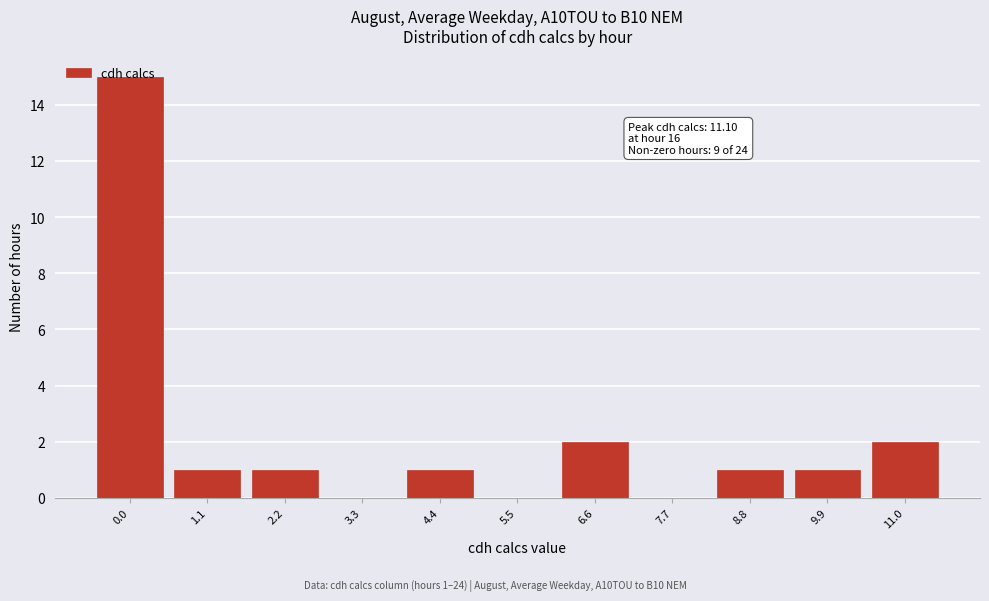

What is the change in value from 0.0 to 1.1?

-14